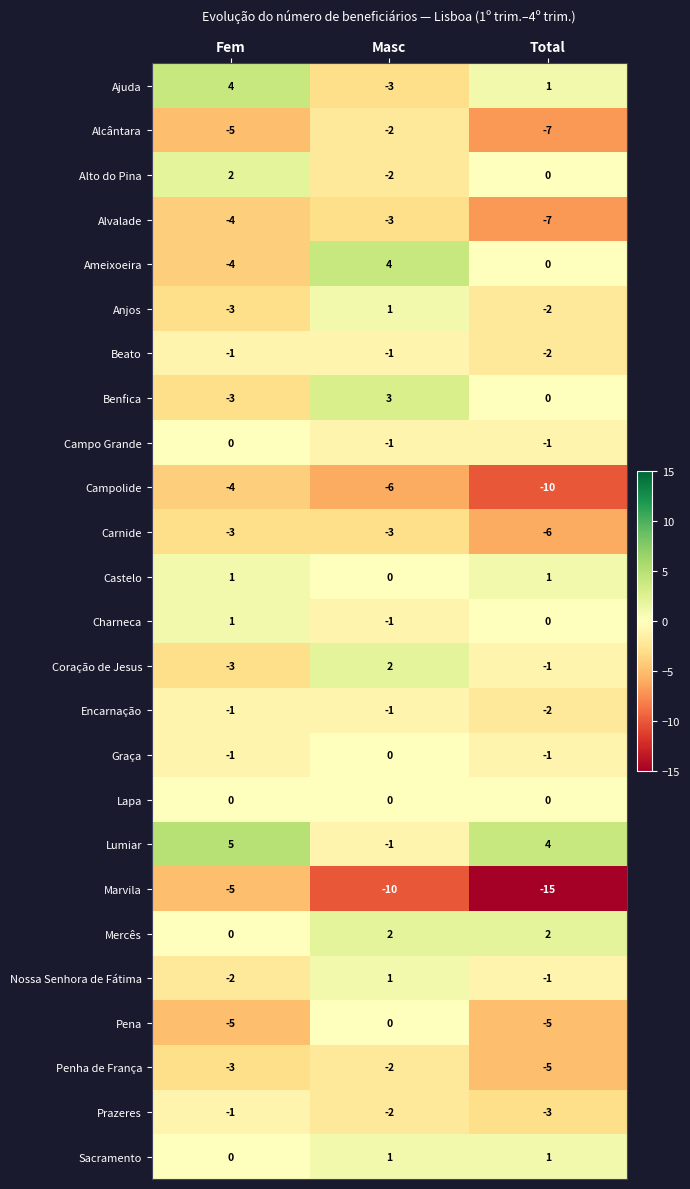

What is the approximate value of Alvalade at Masc?

-3